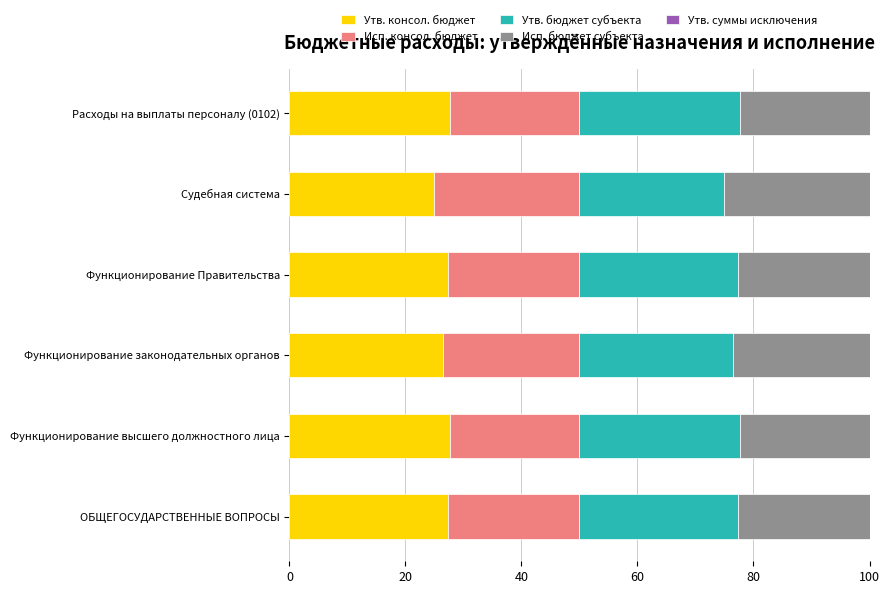

What is the sum of all Утв. консол. бюджет values?

161.4